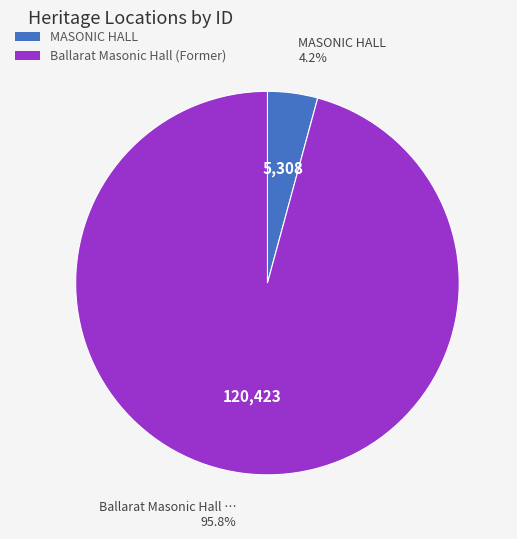

How many slices are in this pie chart?

2